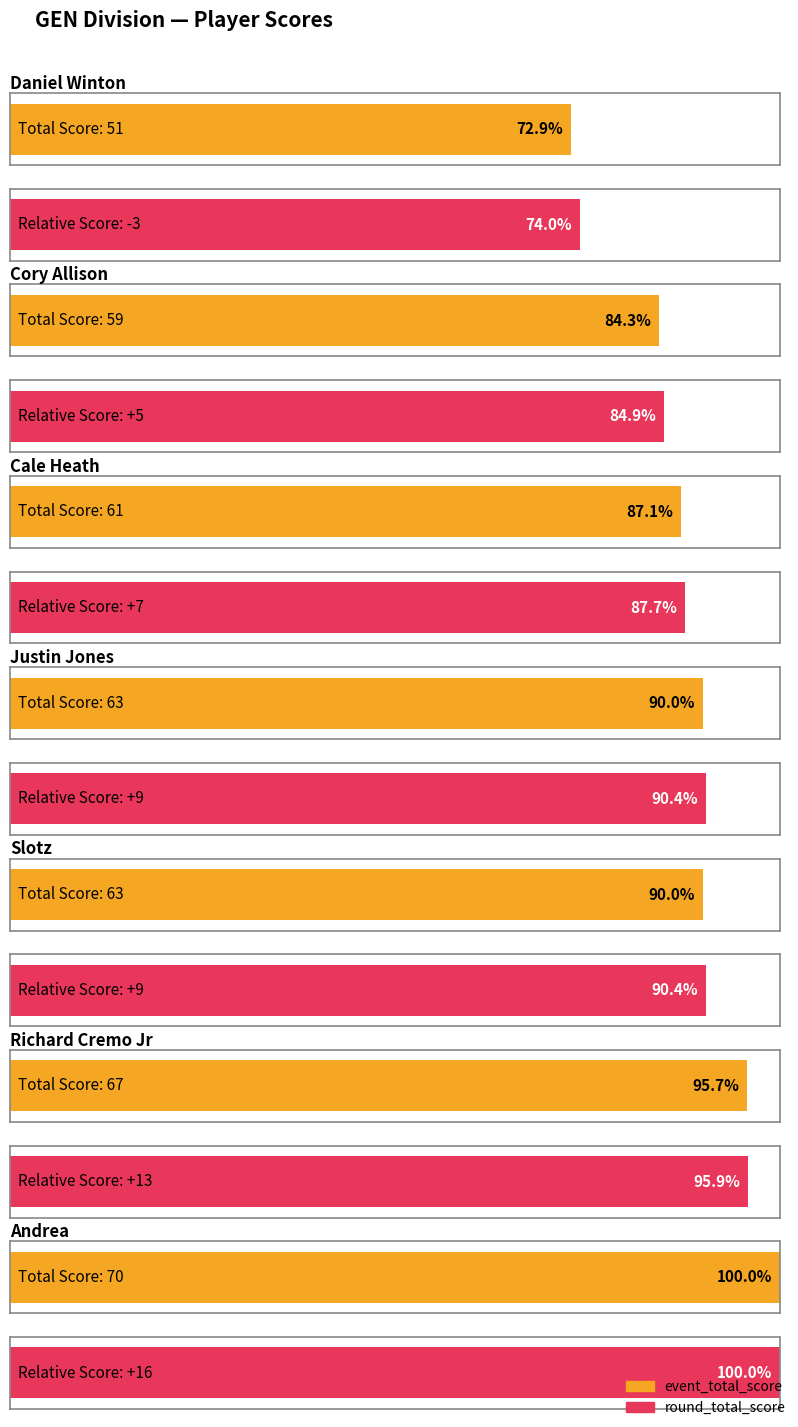

Is it true that round_total_score equals 89 at Daniel Winton?

False